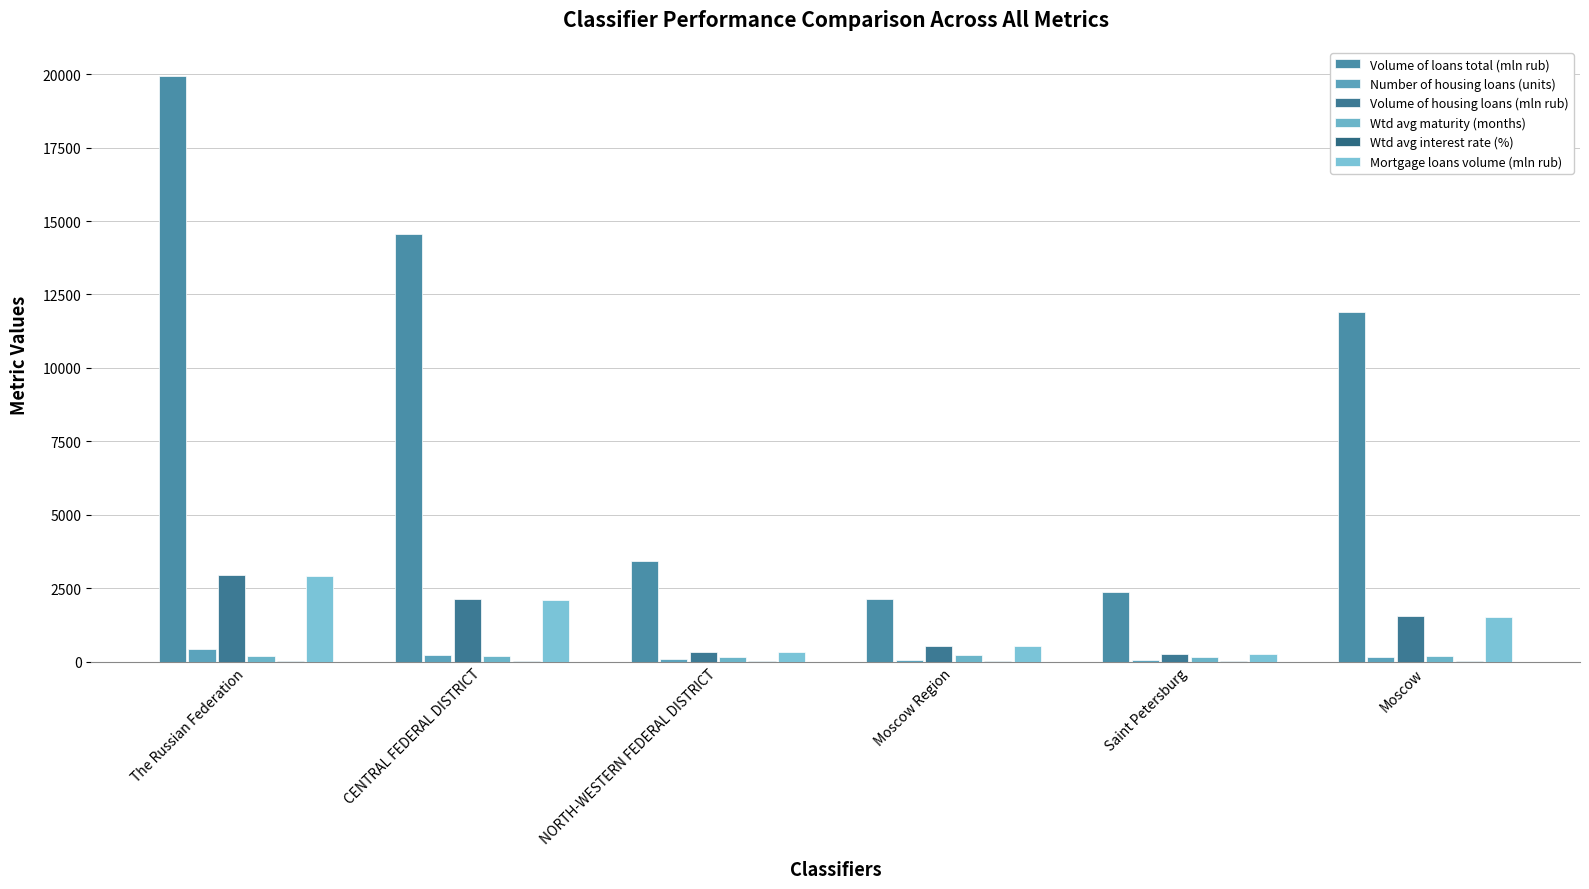

What is the difference between the maximum and minimum values in the Mortgage loans volume (mln rub) series?

2650.0